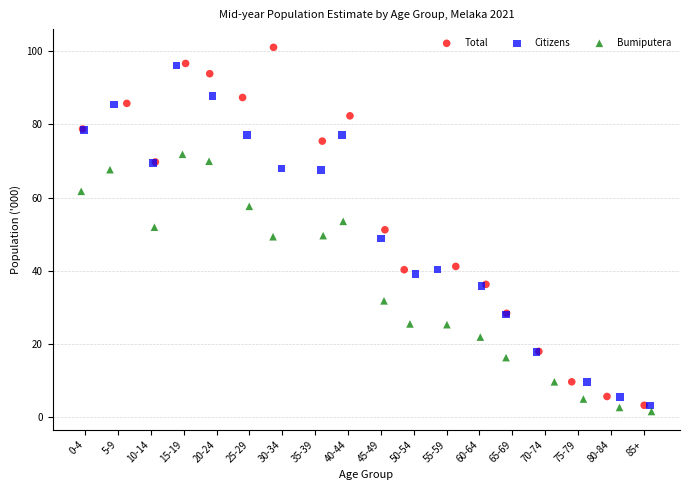

What are all the series names shown in the legend?

Total, Citizens, Bumiputera